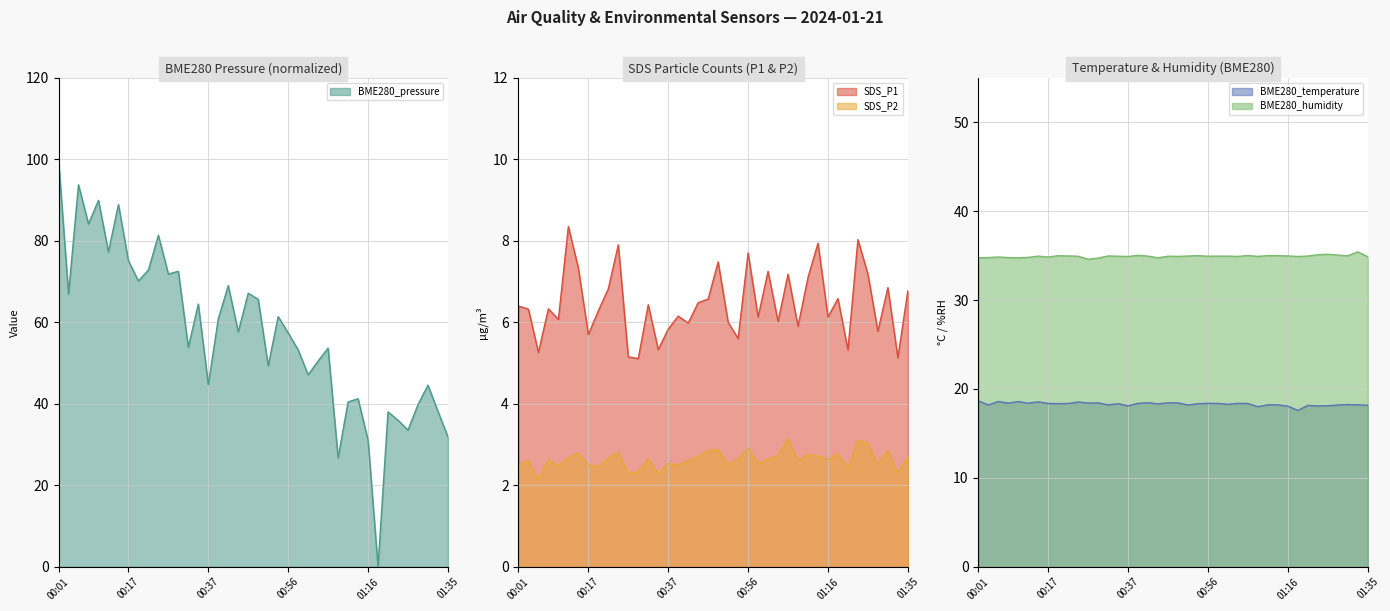

What is the difference between the maximum and minimum values in the BME280_pressure series?

100.0